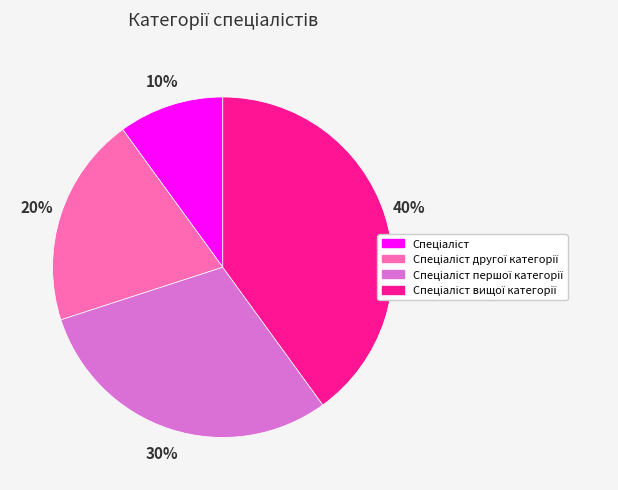

To the nearest percent, what is the average slice percentage?

25%